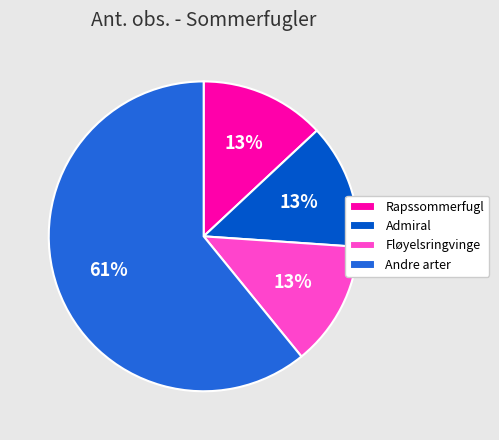

How many segments does this pie chart have?

4